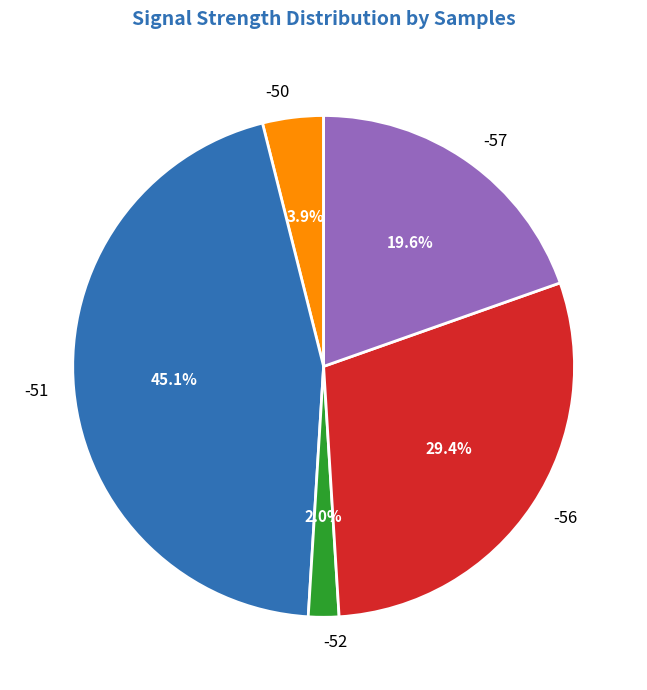

Is there a majority slice in this chart?

No